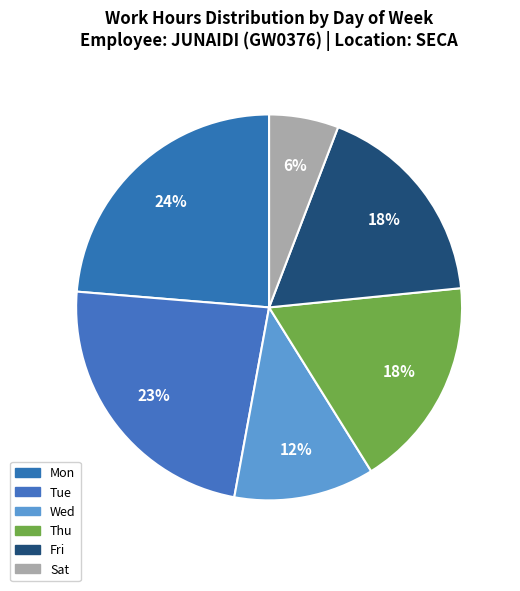

To the nearest percent, what is the difference between the largest and smallest slice percentages?

17%